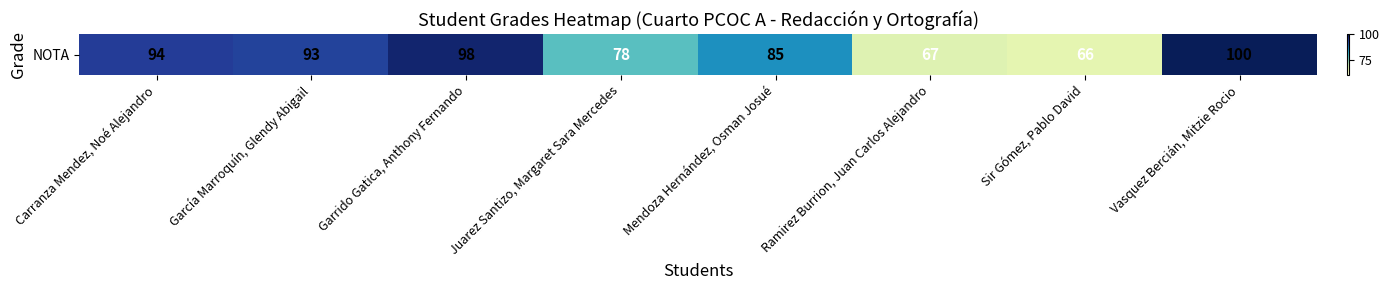

What is the sum of all values?

681